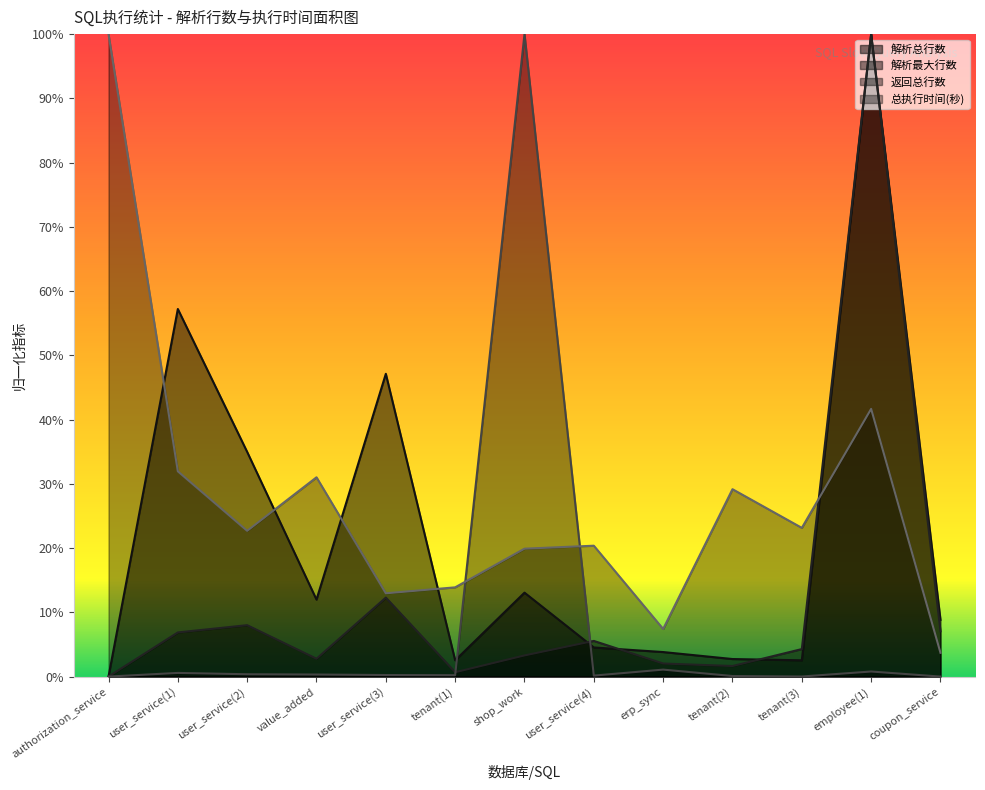

True or false: 返回总行数 has a value of 0.0 at user_service(3).

False